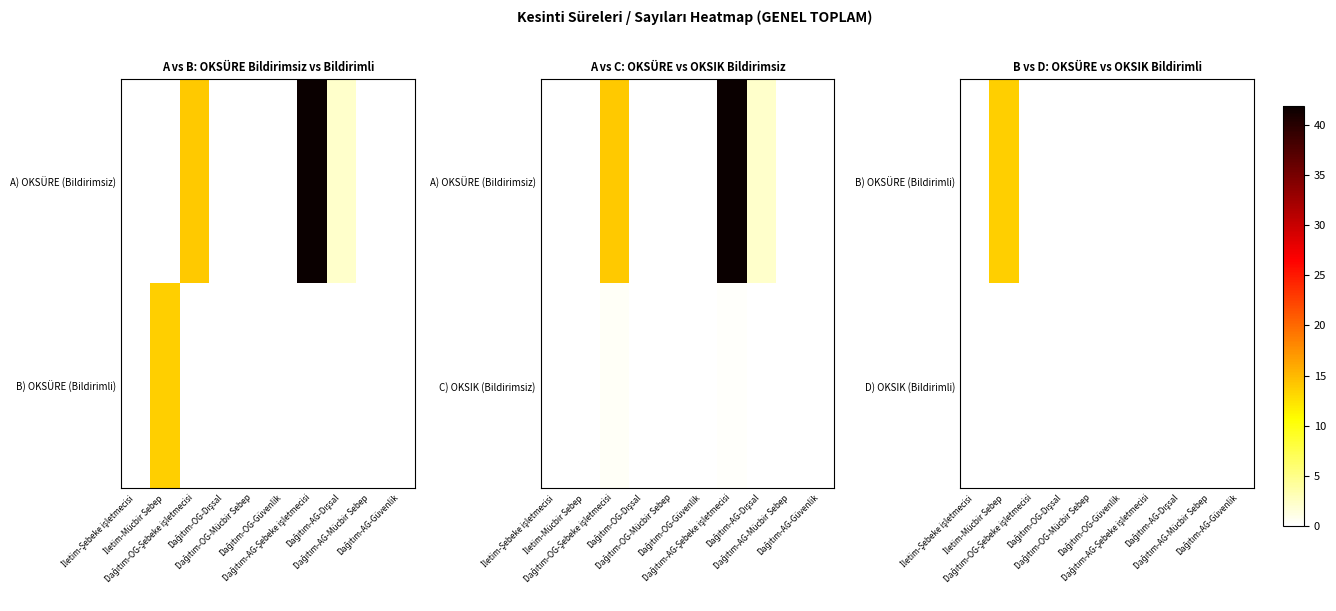

How many values in the B) OKSÜRE (Bildirimli) series exceed 0?

1